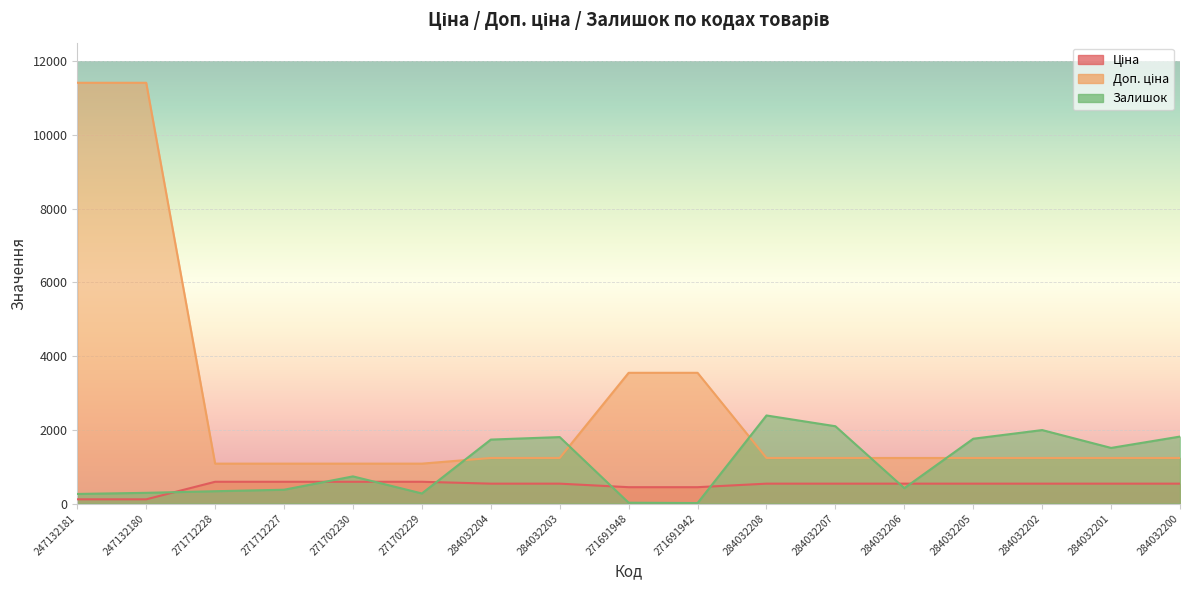

How many values in the Ціна series are below 539?

4